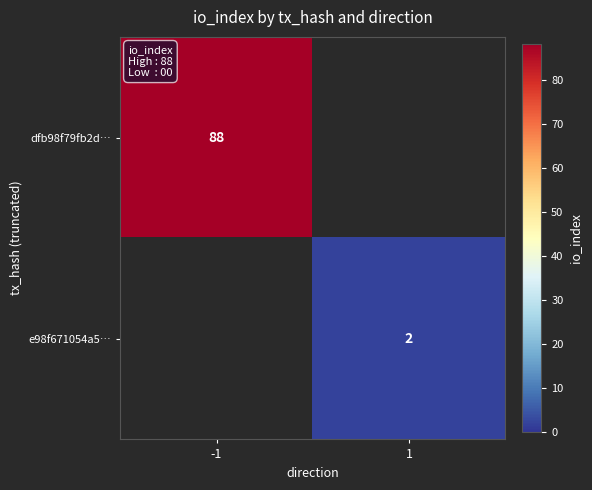

At which category does the chart reach its minimum across all series?

1